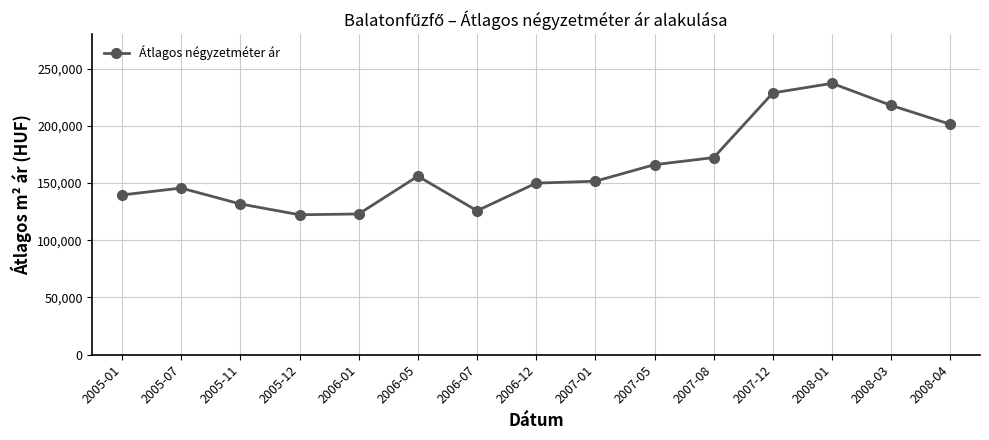

True or false: the data has more than 1 interior local peaks.

True